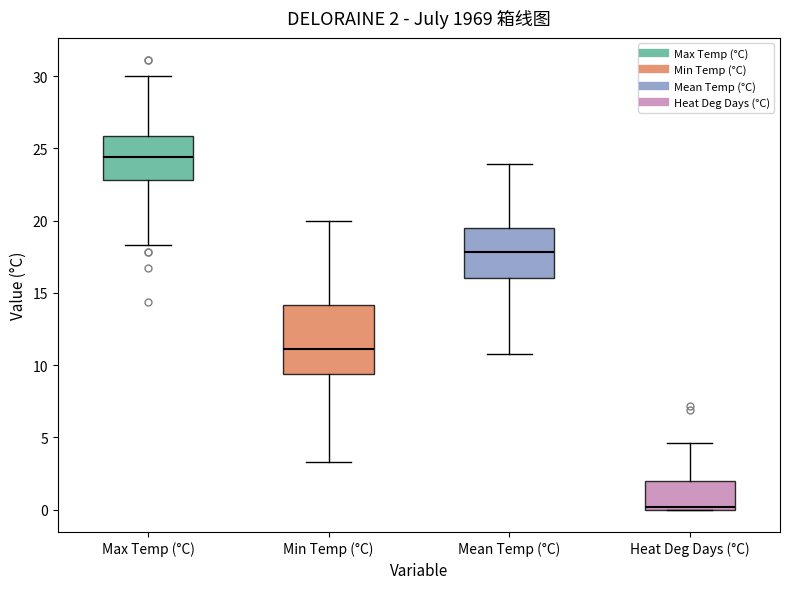

Which box is the tallest, from its lower edge to its upper edge?

Min Temp (°C)